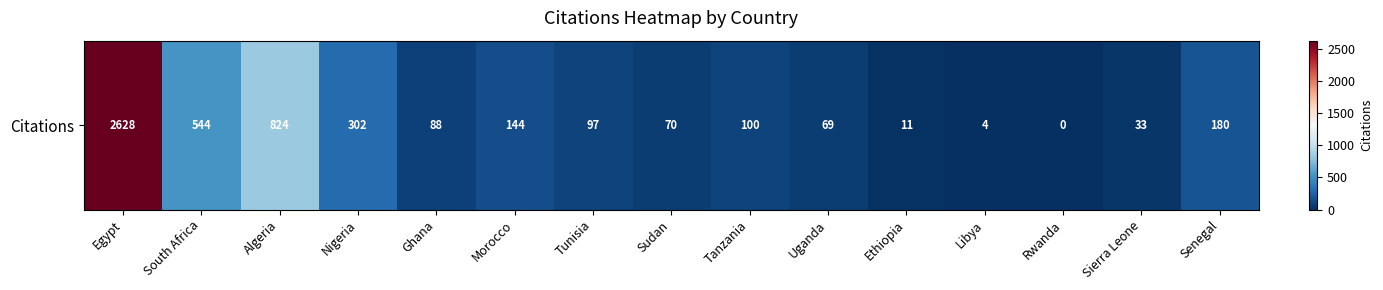

The value at Ghana is 138. True or false?

False